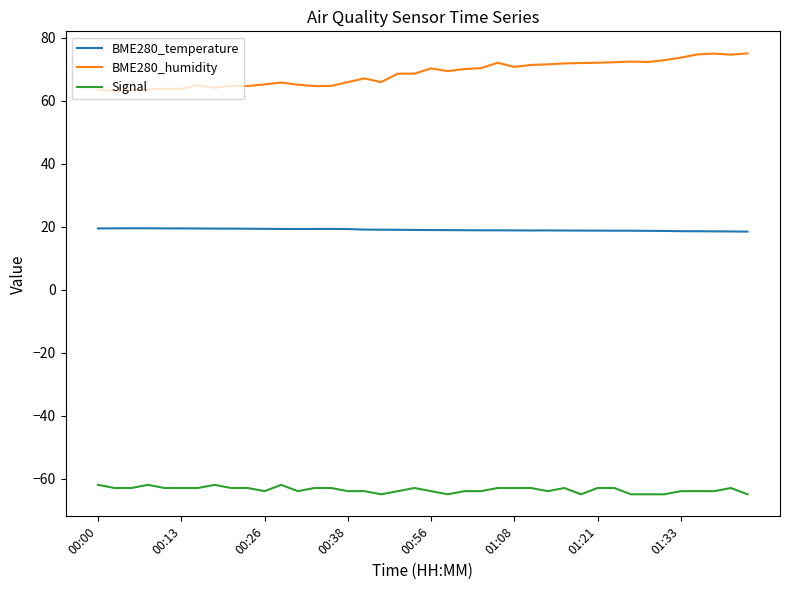

True or false: BME280_temperature and Signal cross at least once.

False